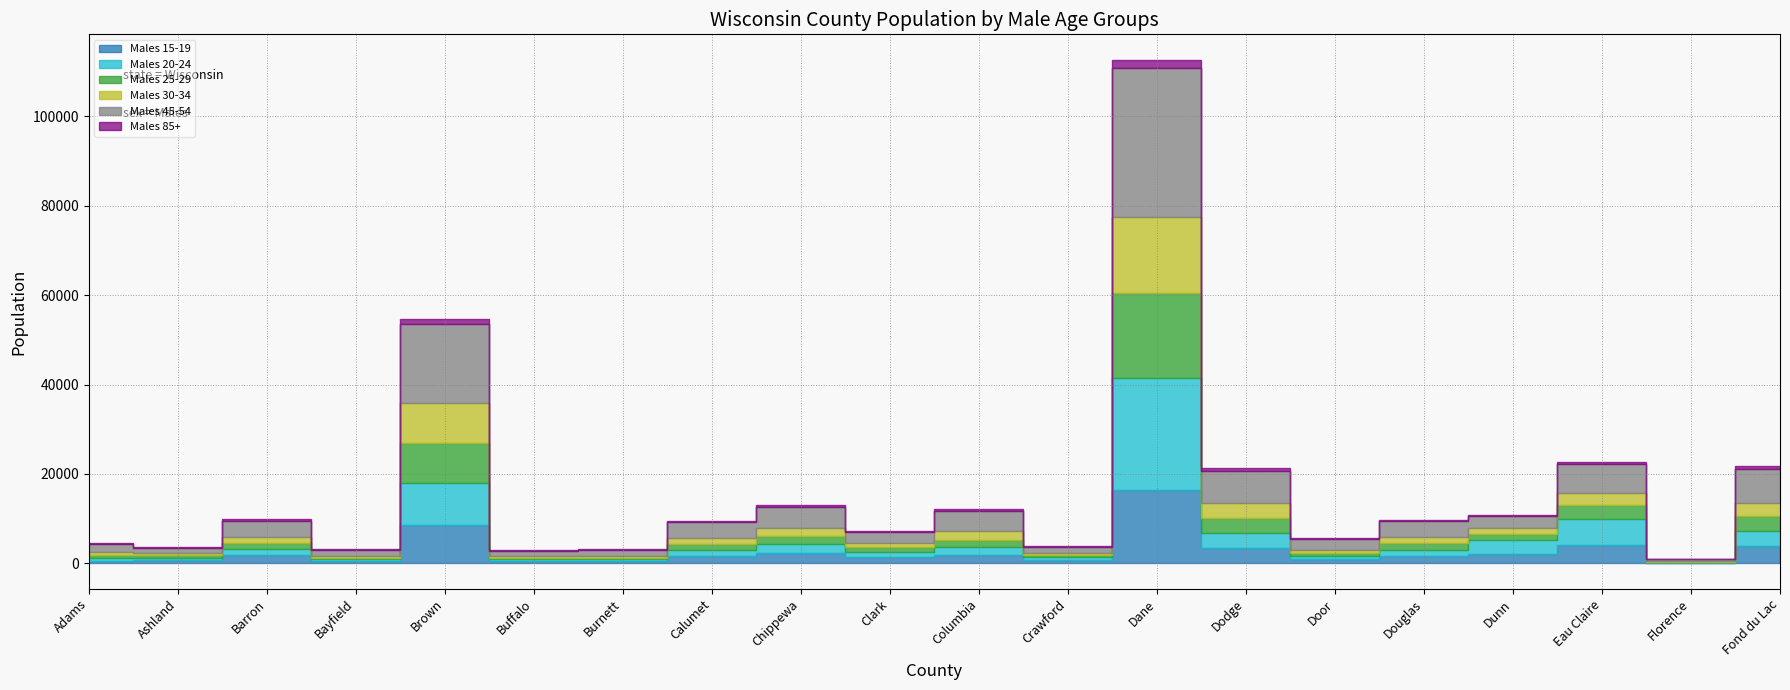

Read the Males 45-54 value at Dodge, to the nearest 10.

7160